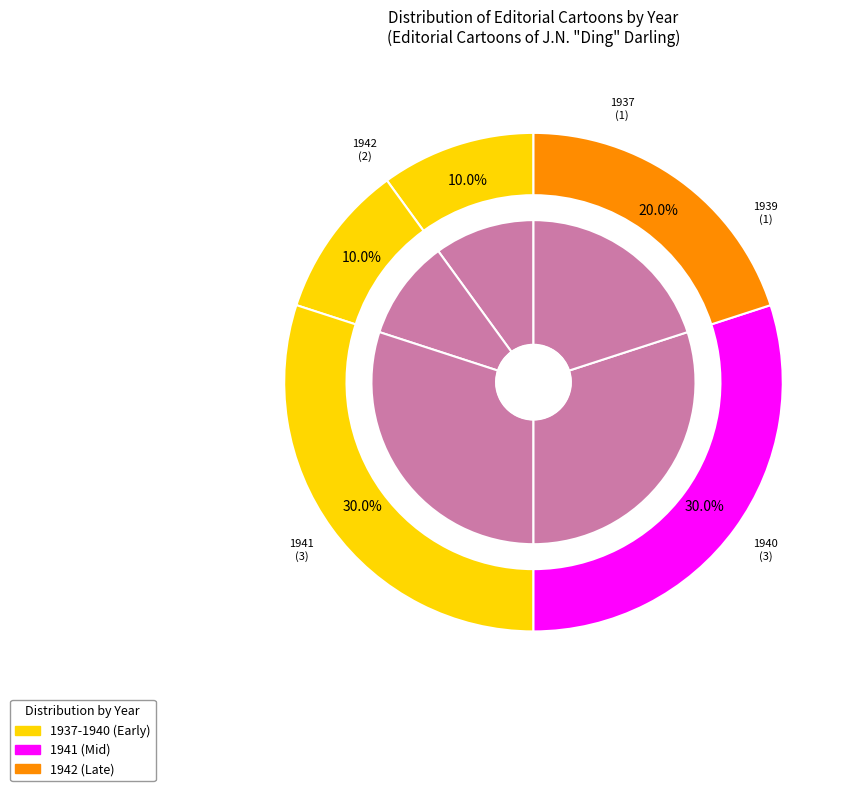

Combined, do Murphy, Frank, 1890-1949 and War account for over 50%?

Yes